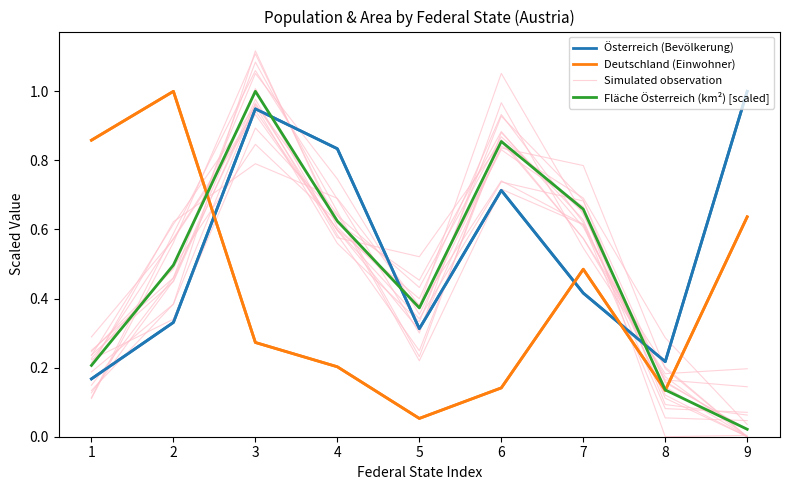

Where do Simulated observation and Österreich (Bevölkerung) first cross each other?

3 and 4